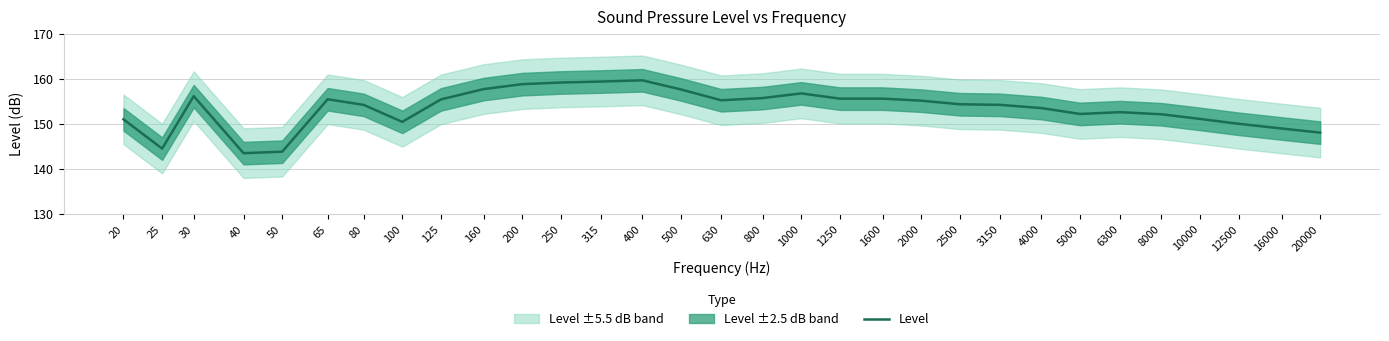

How many points are lower than both their immediate neighbors (excluding endpoints)?

5